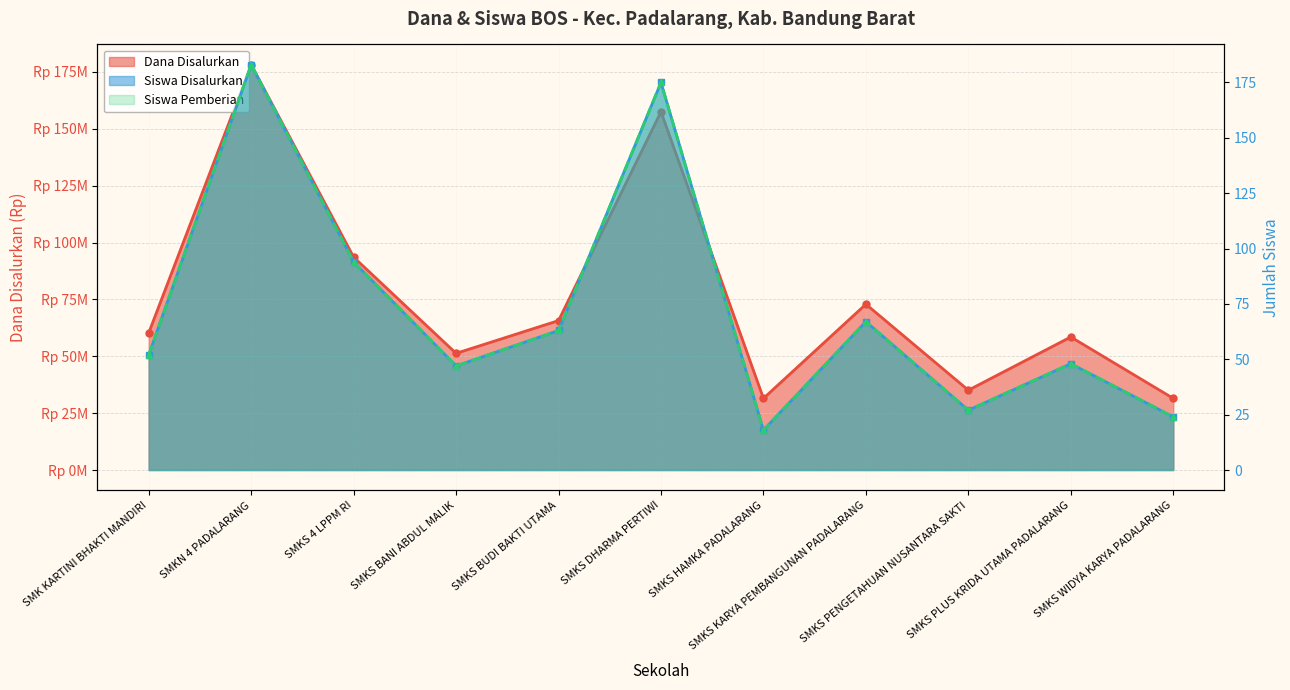

What is the difference between the maximum and minimum values in the Dana Disalurkan series?

146700000